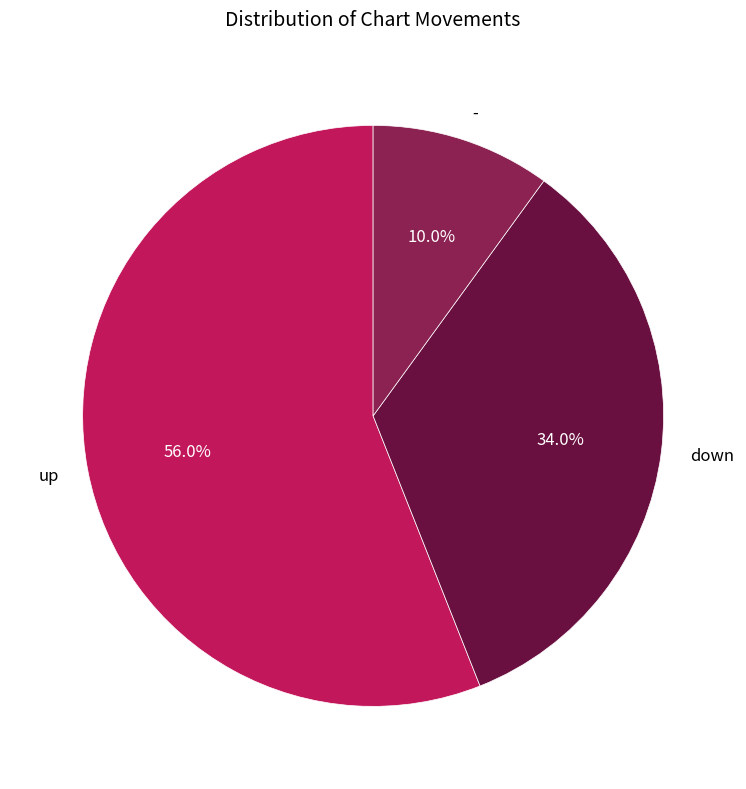

Is there a majority slice in this chart?

Yes